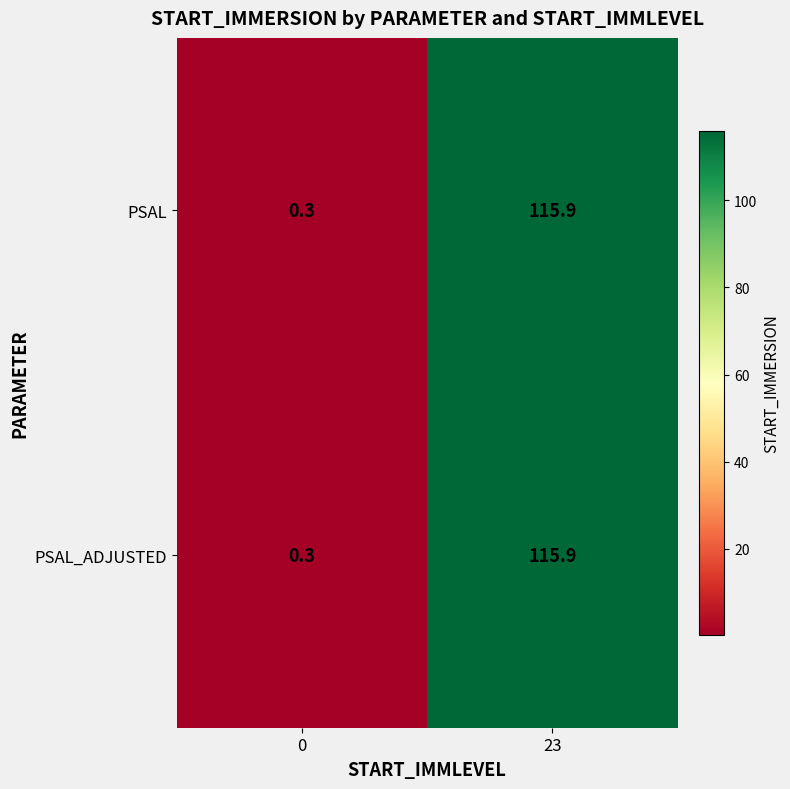

List the labels in order of PSAL_ADJUSTED value, smallest first.

0, 23